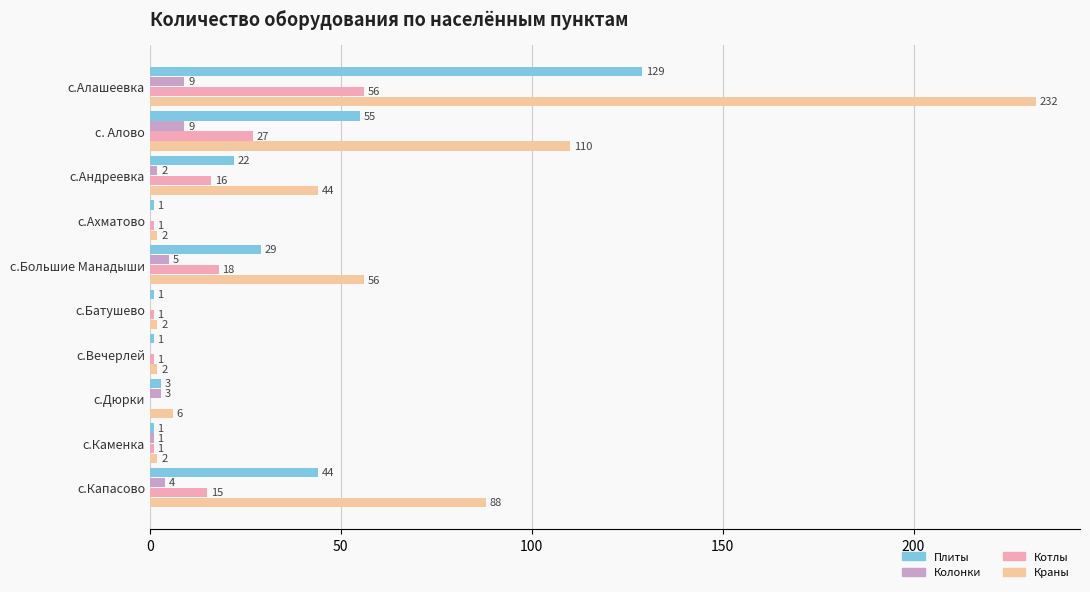

Count the number of data series in this chart.

4